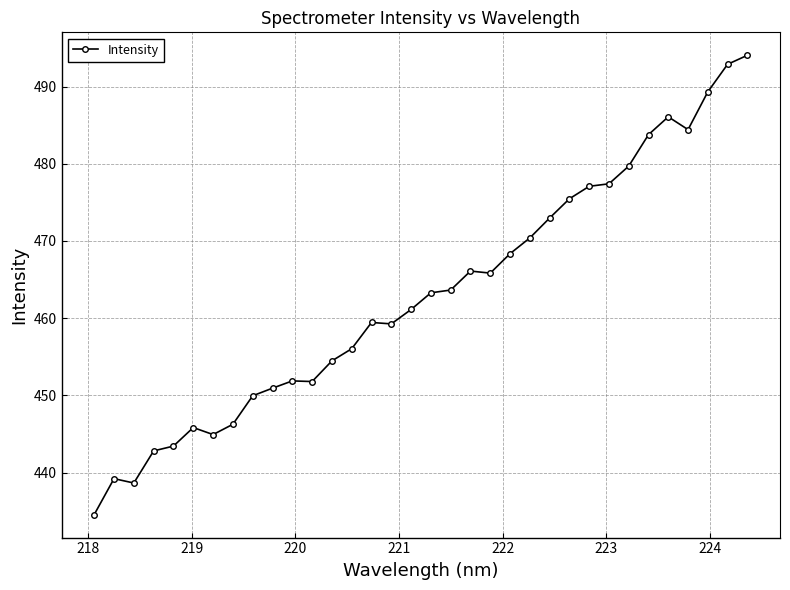

How many lines are shown in the chart?

1